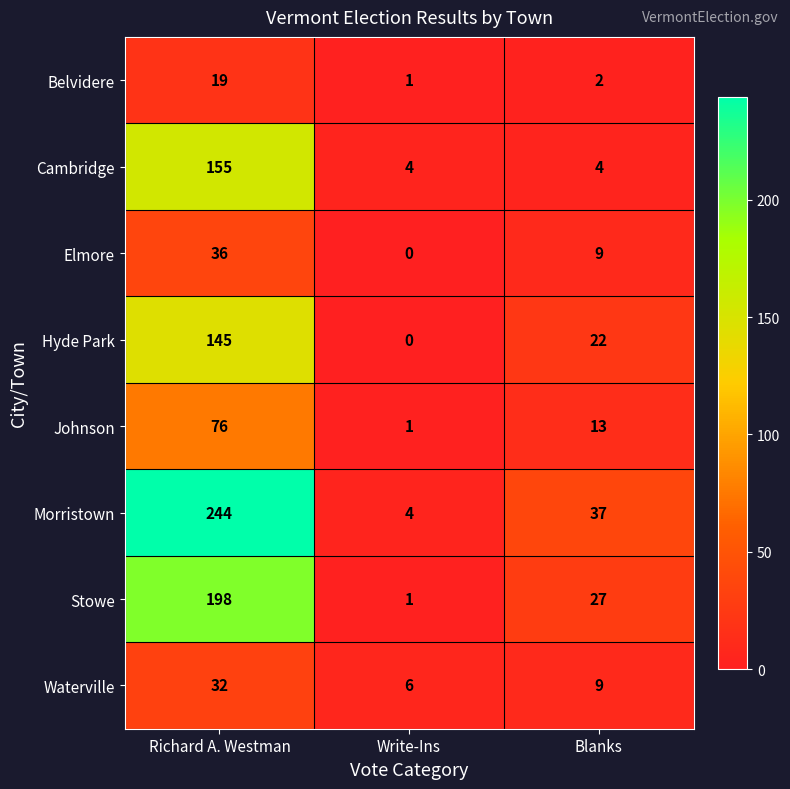

What value does the Cambridge series have at Write-Ins?

4